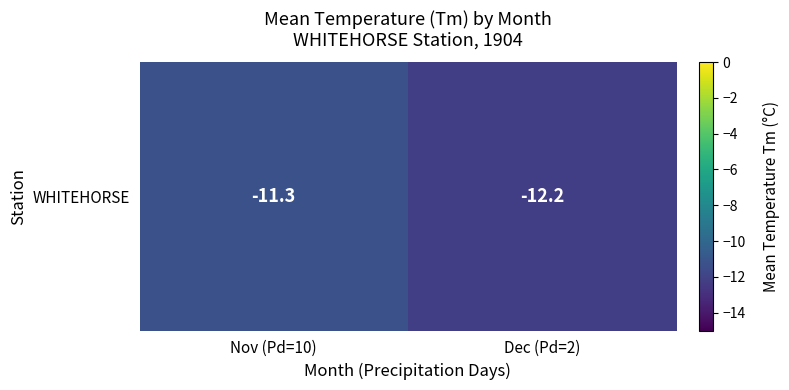

How many values are between -12 and -11?

1